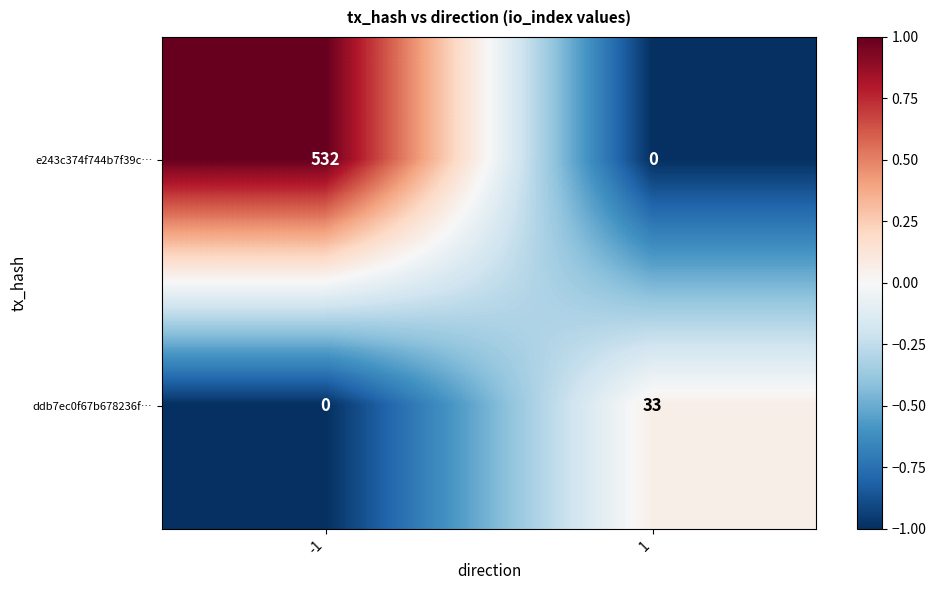

Which series has the largest range (max minus min)?

e243c374f744b7f39c…